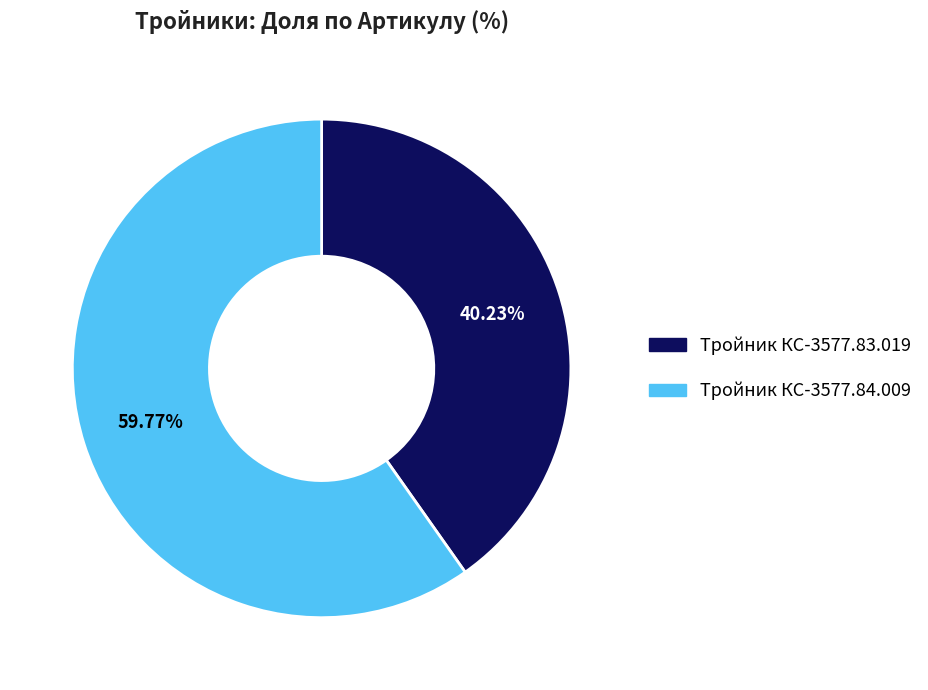

Approximately how many times larger is the value at Тройник КС-3577.84.009 compared to Тройник КС-3577.83.019?

1.5